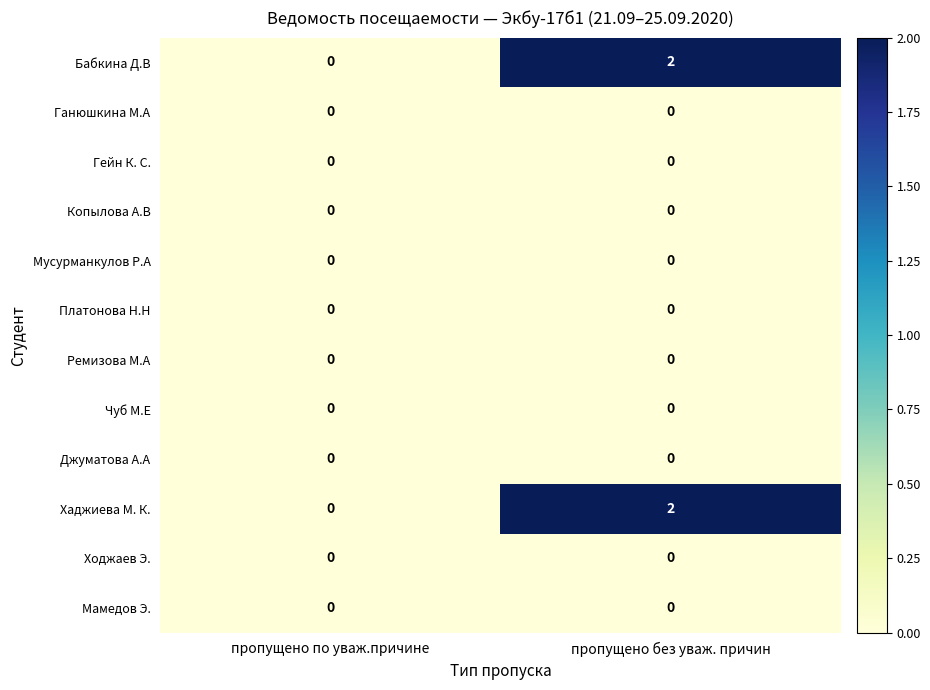

True or false: Ходжаев Э. has a value of 0 at пропущено по уваж.причине.

True